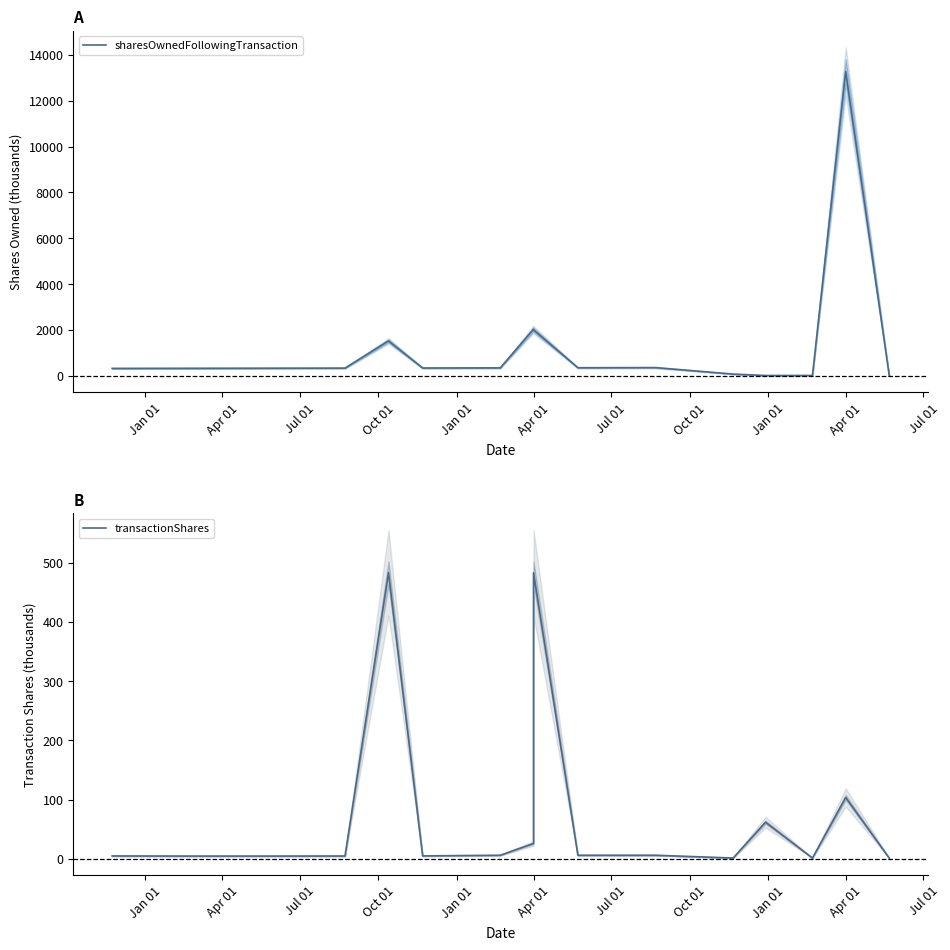

What is the label of the 6th point from the right?

Jul 01